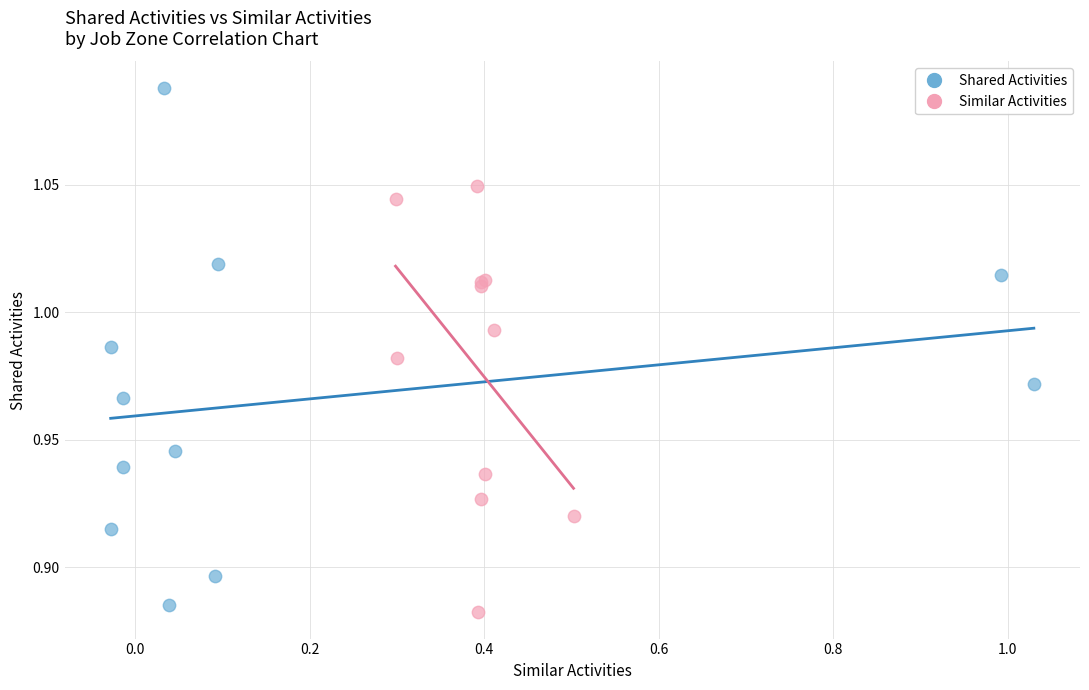

Which series has the largest Y range (max minus min)?

Shared Activities